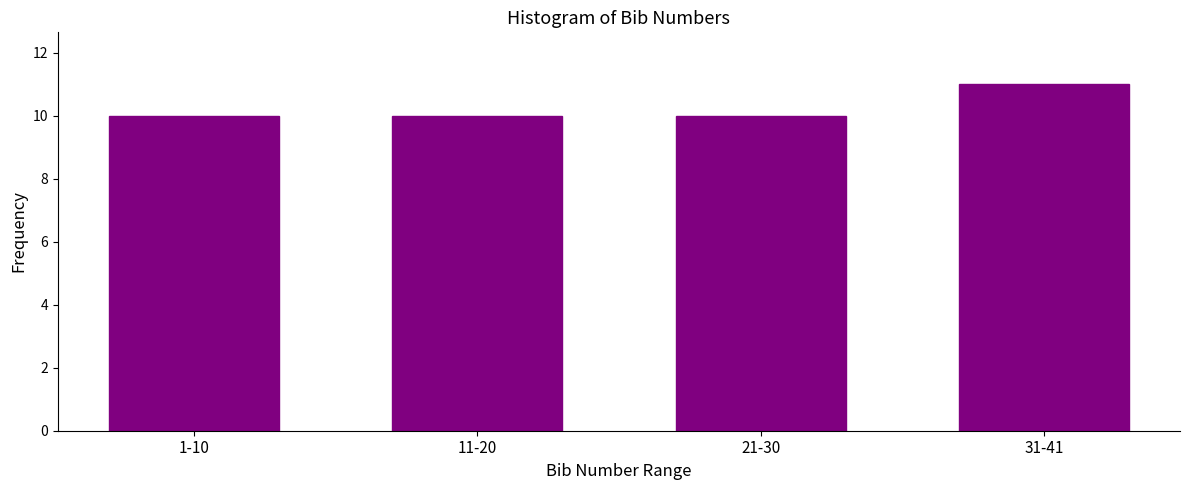

Reading left to right, what are all the values shown in this chart?

1-10=10	11-20=10	21-30=10	31-41=11